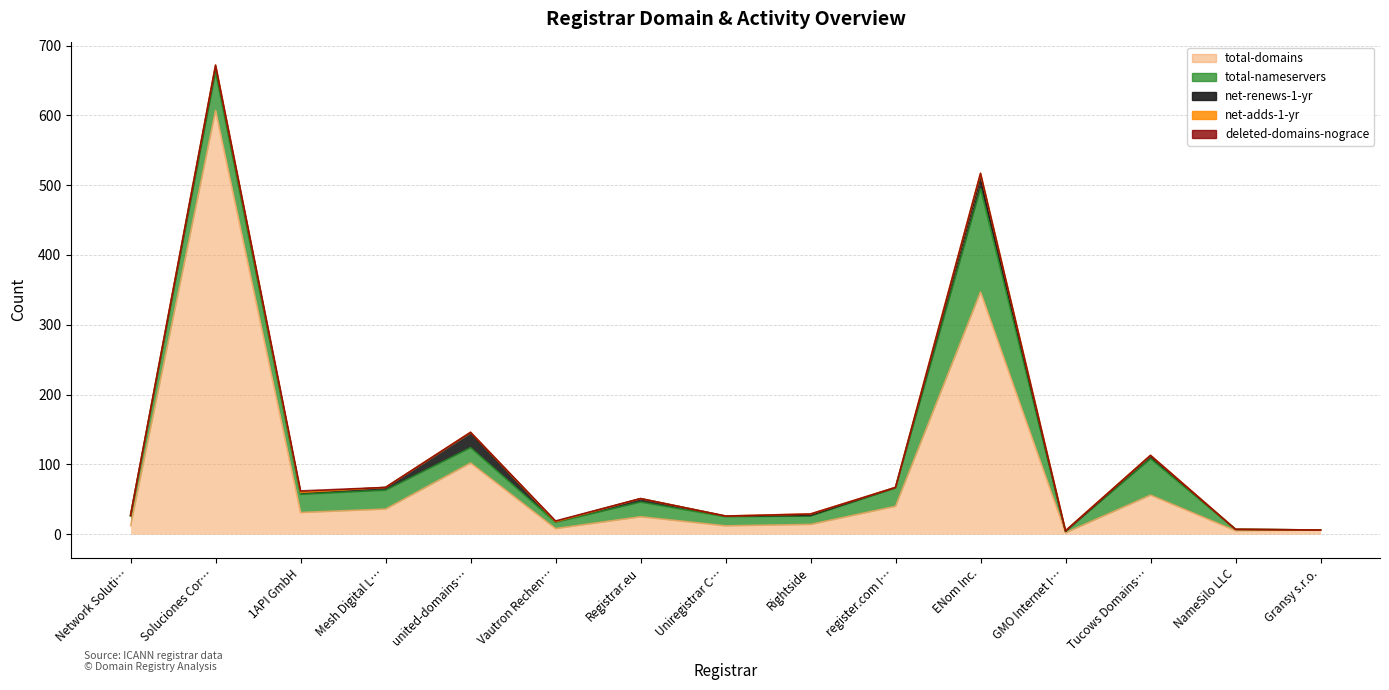

The net-adds-1-yr series shows 1 at united-domains AG. True or false?

True